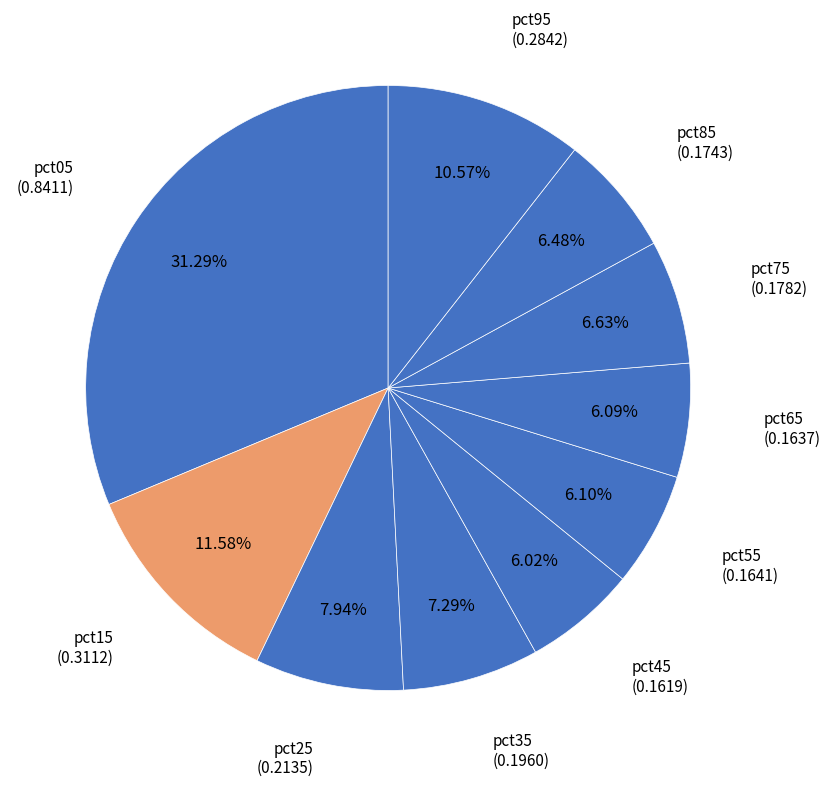

To the nearest percent, what is the difference between the pct85 and pct15 slice percentages?

5%